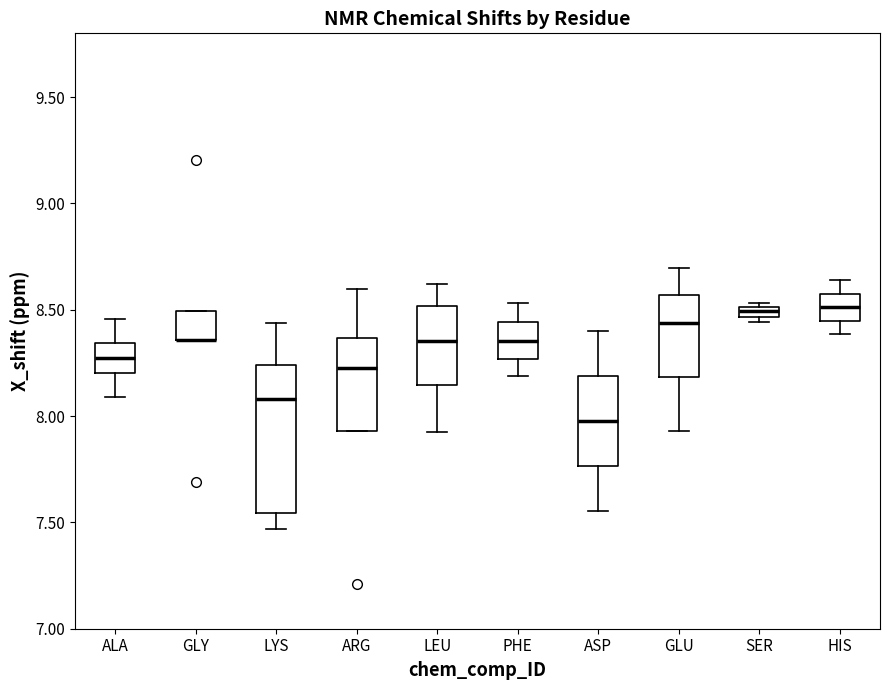

Where does the upper whisker of the box for ARG end on the y-axis? The values are not printed on the chart, so give them approximately, as read against the axis.

8.60